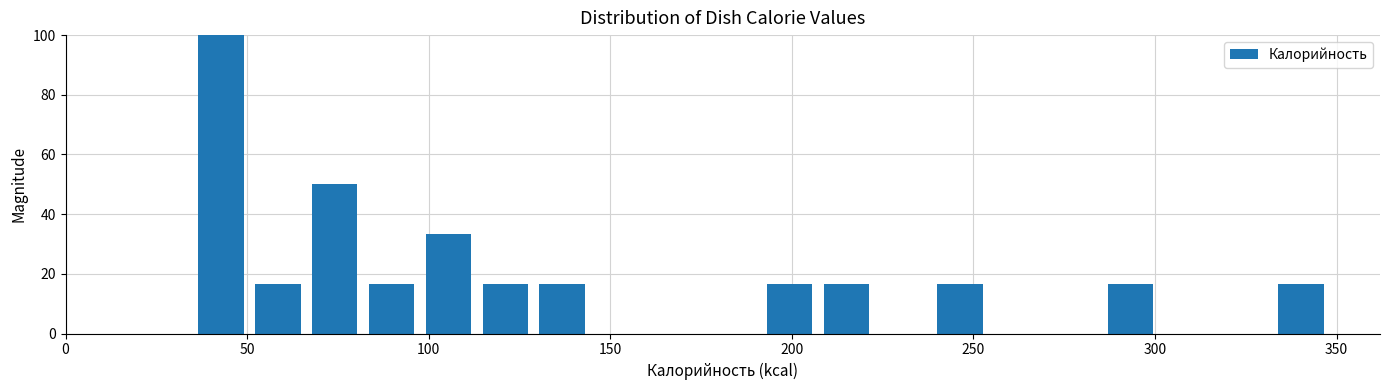

Around what value on the x-axis is the tallest bar? Give the approximate position of its centre, as read against the axis.

45